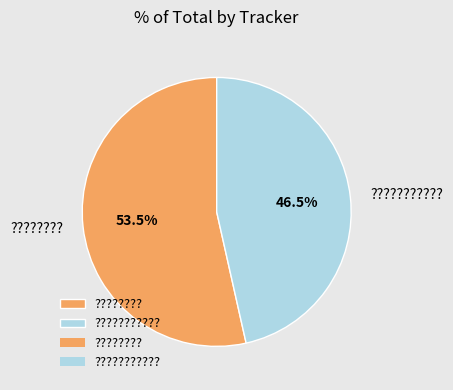

Approximately how many times larger is the value at ???????? compared to ????????????

1.2